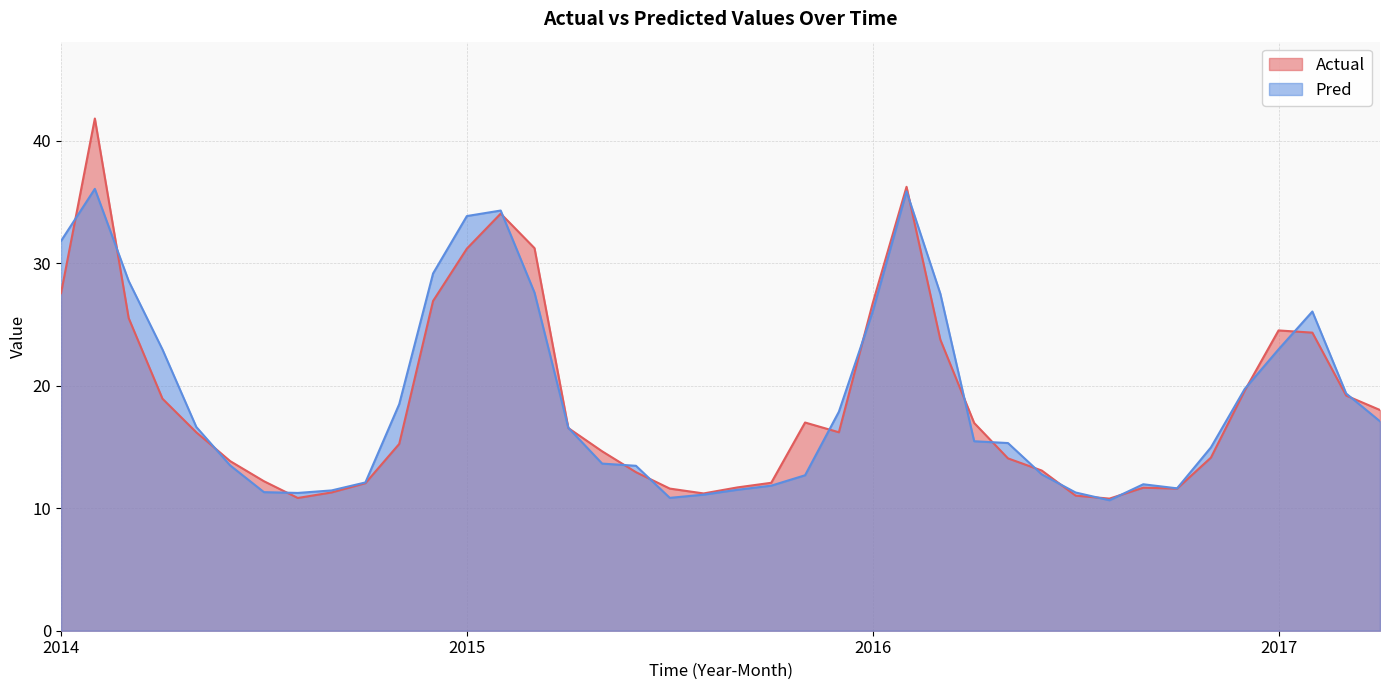

Which series has the largest range (max minus min)?

Actual